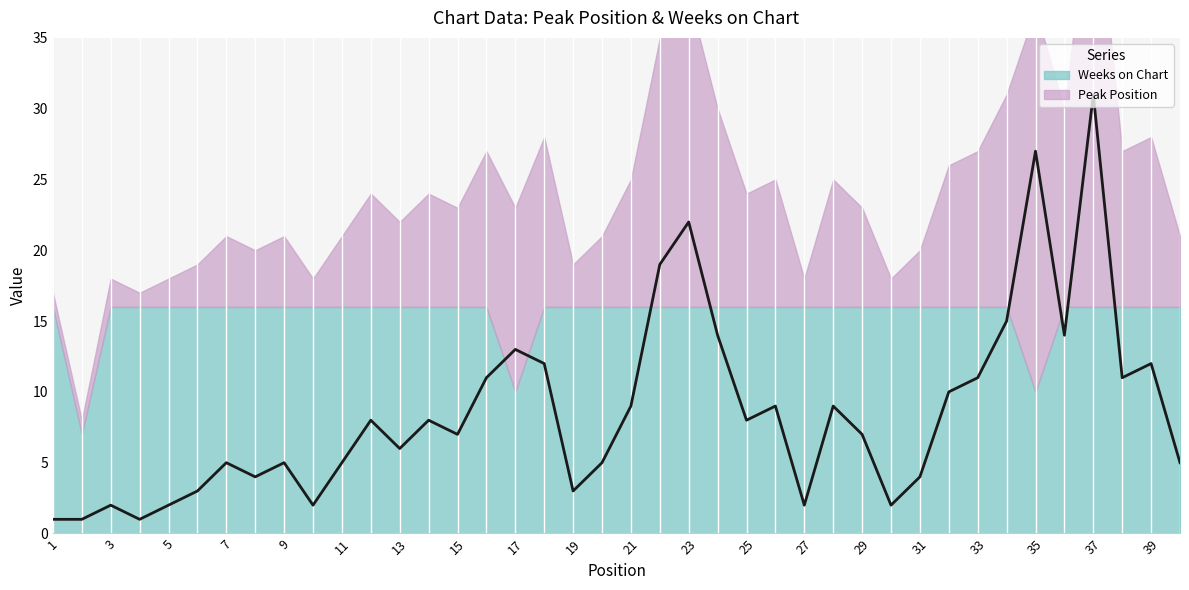

Is it true that the value at 39 is 20?

False